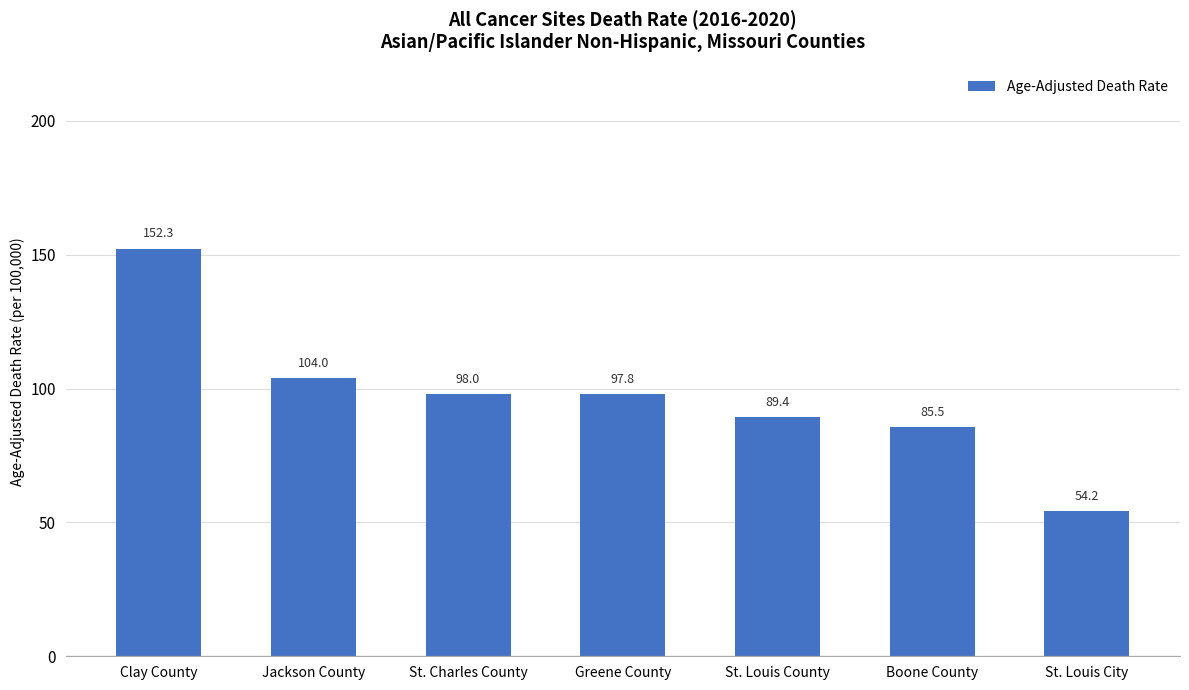

Reading left to right, extract all data points from this chart.

Clay County=152.3	Jackson County=104.0	St. Charles County=98.0	Greene County=97.8	St. Louis County=89.4	Boone County=85.5	St. Louis City=54.2